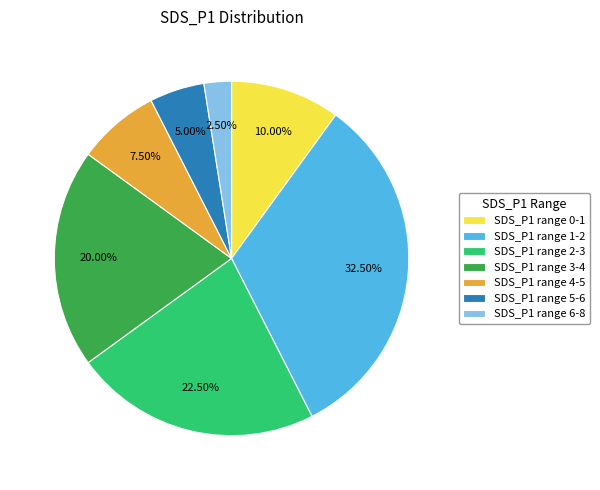

Is SDS_P1 range 0-1 the majority of the pie?

No